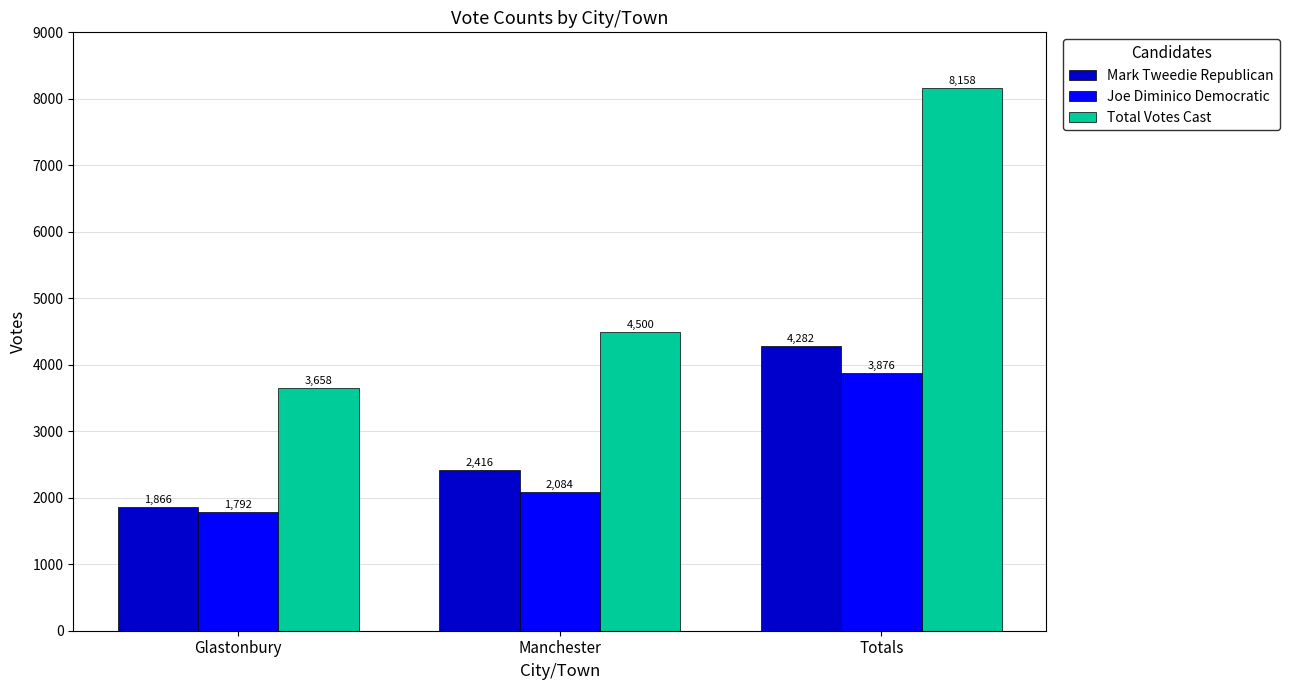

List the series in order of their peak value, highest first.

Total Votes Cast, Mark Tweedie Republican, Joe Diminico Democratic